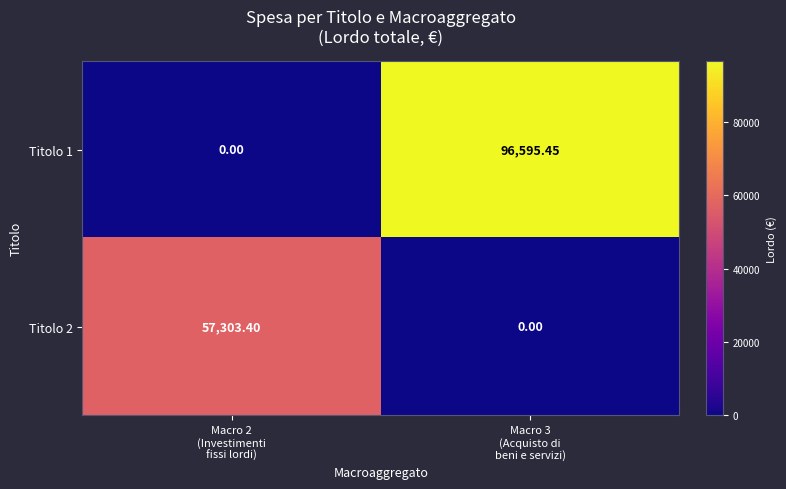

Reading right to left, list all the values displayed in this chart.

Titolo 1: Macro 3
(Acquisto di
beni e servizi)=96595.4	Macro 2
(Investimenti
fissi lordi)=0.0
Titolo 2: Macro 3
(Acquisto di
beni e servizi)=0.0	Macro 2
(Investimenti
fissi lordi)=57303.4